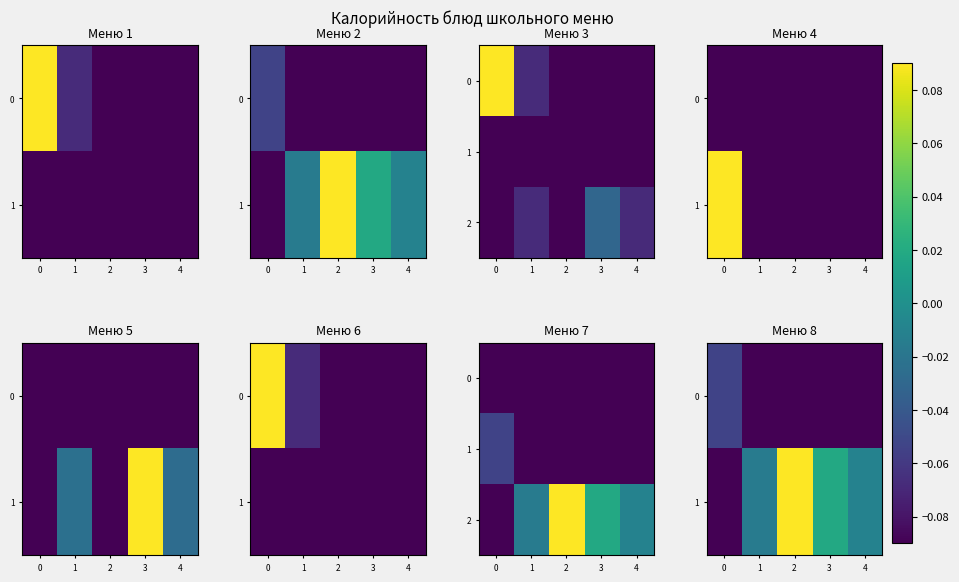

How many data points in 2 are less than 0?

3